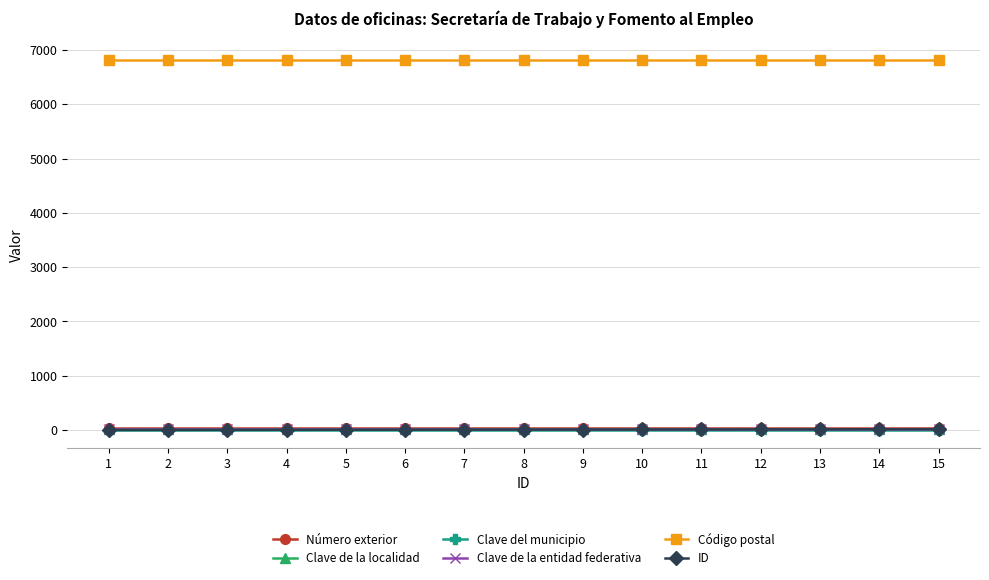

Which series has the largest total across all categories?

Código postal